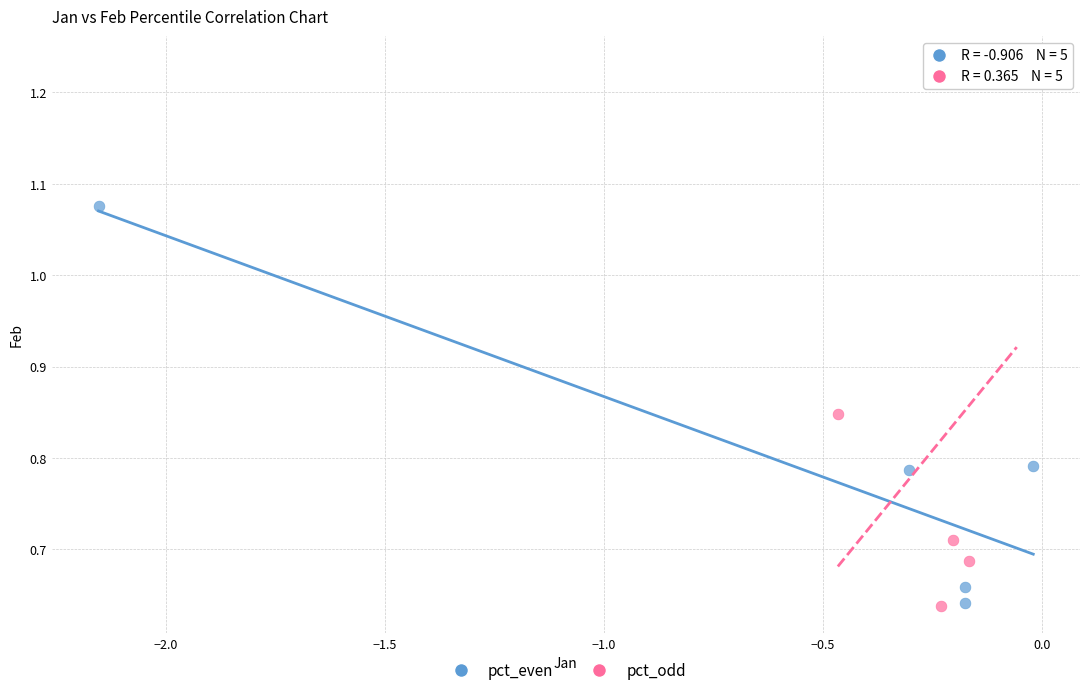

Which series reaches the maximum Y coordinate?

pct_odd